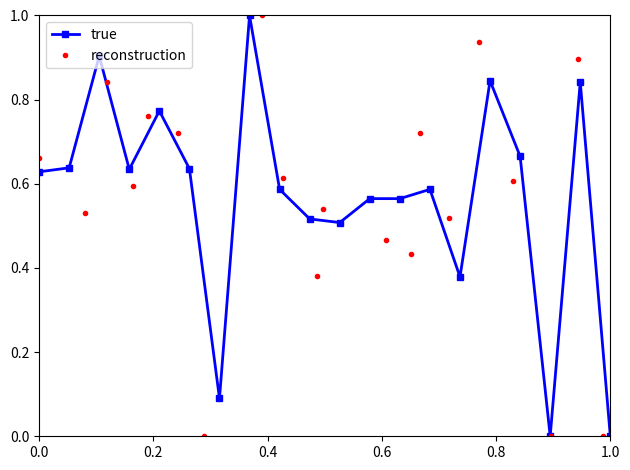

True or false: true has more than 2 interior local peaks.

True